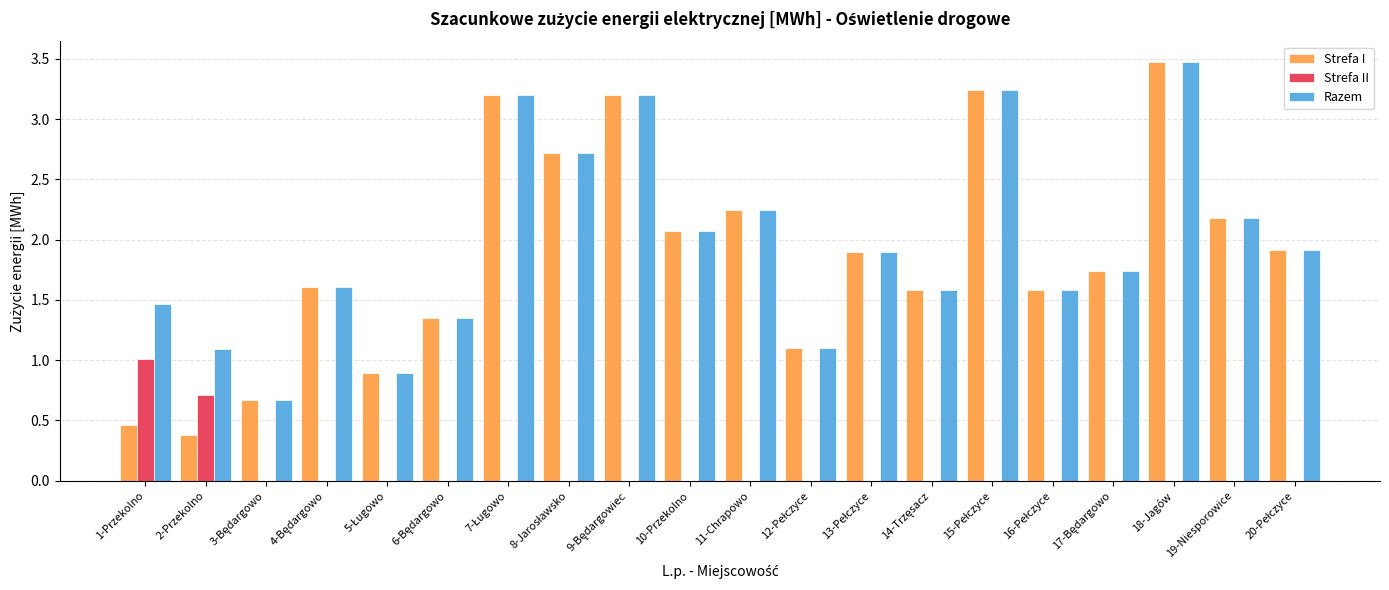

What are all the series names shown in the legend?

Strefa I, Strefa II, Razem